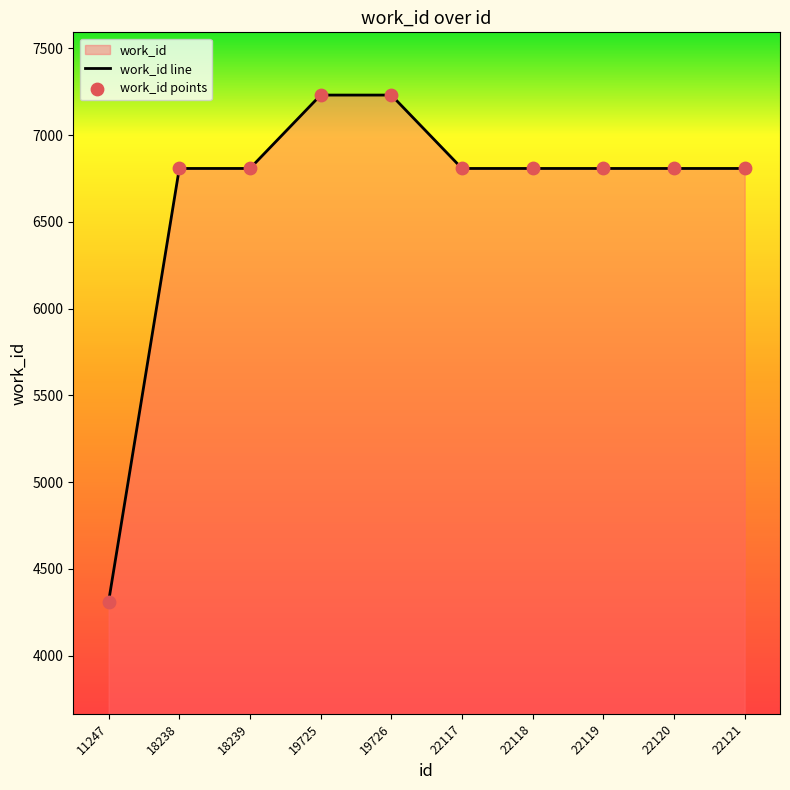

Approximately how many times larger is the value at 22118 compared to 22120?

1.0